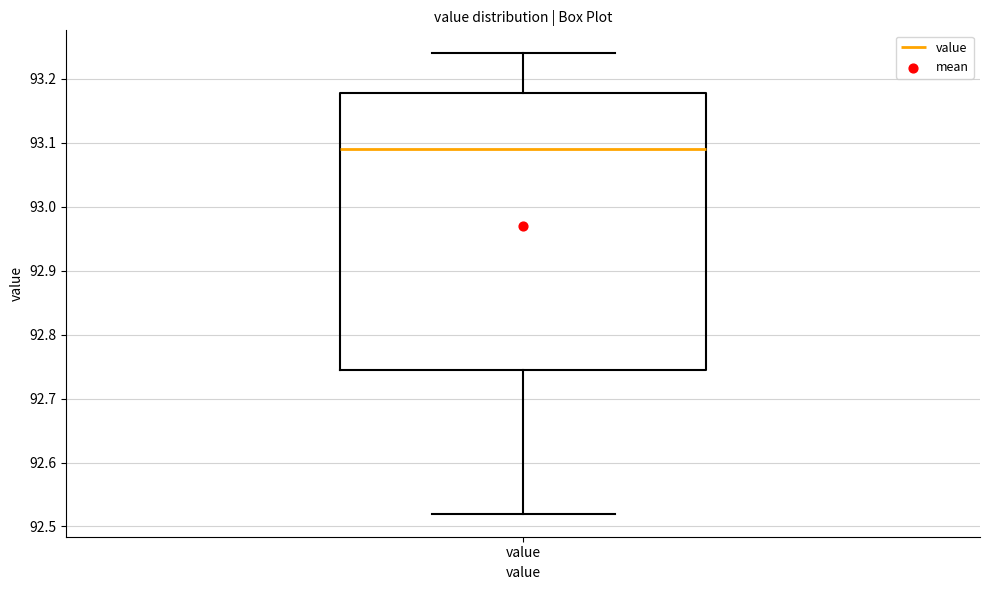

Where does the upper whisker of the box for value end on the y-axis? The values are not printed on the chart, so give them approximately, as read against the axis.

93.24